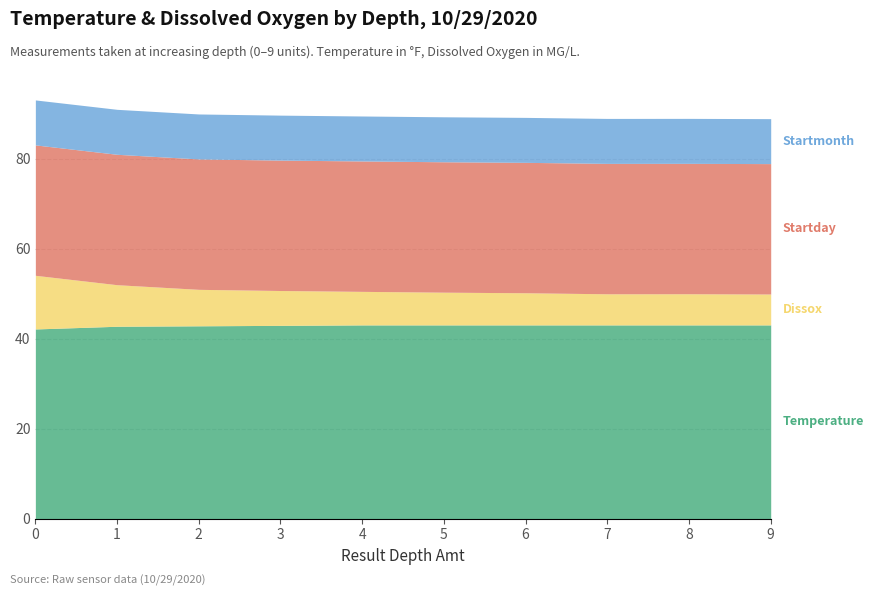

Is it true that Dissox equals 8.1 at 2?

True